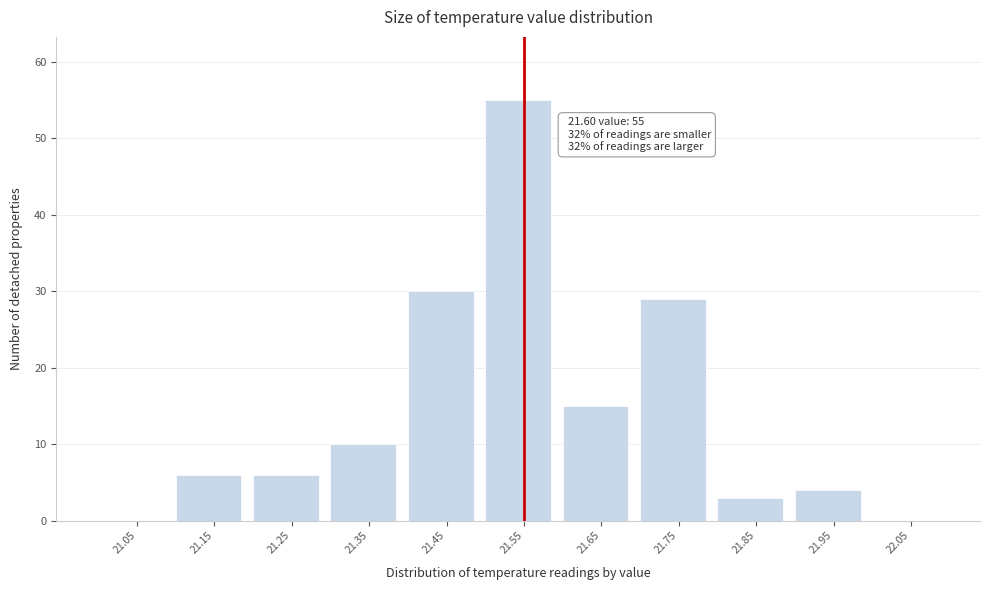

Reading left to right, what are all the values shown in this chart?

21.05=0	21.15=6	21.25=6	21.35=10	21.45=30	21.55=55	21.65=15	21.75=29	21.85=3	21.95=4	22.05=0